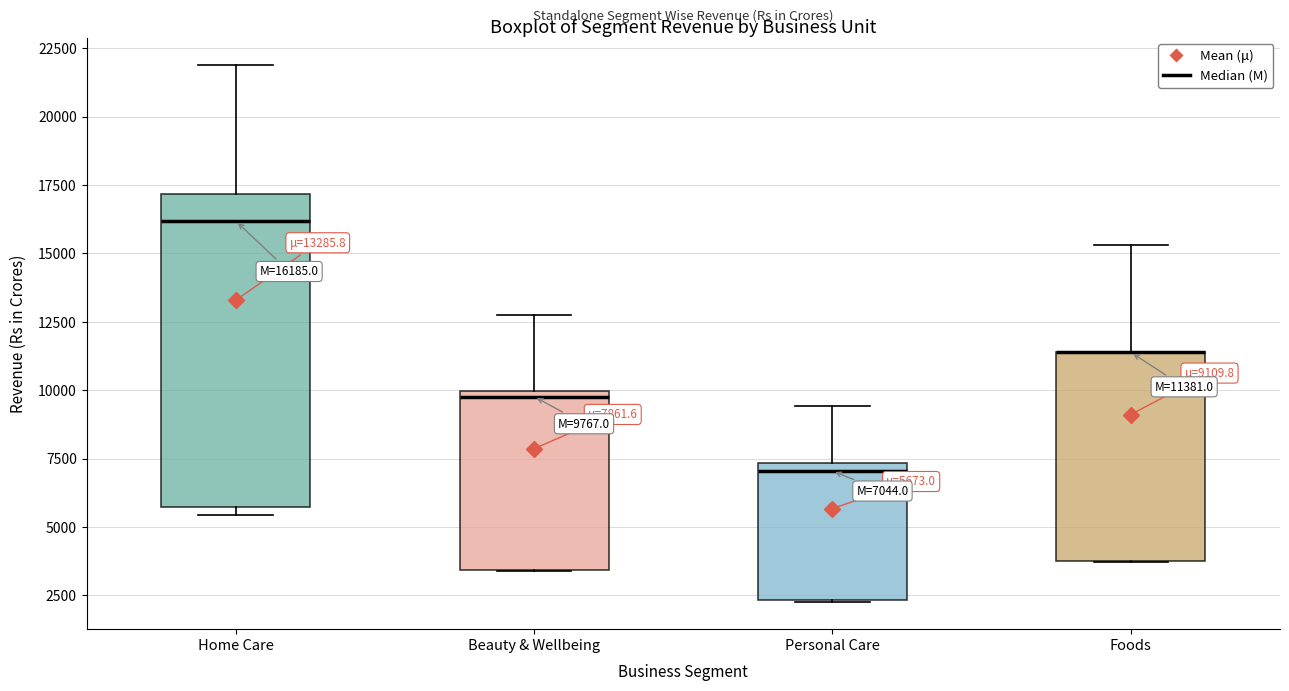

Comparing the boxes themselves (not the whiskers), which one is the tallest?

Home Care